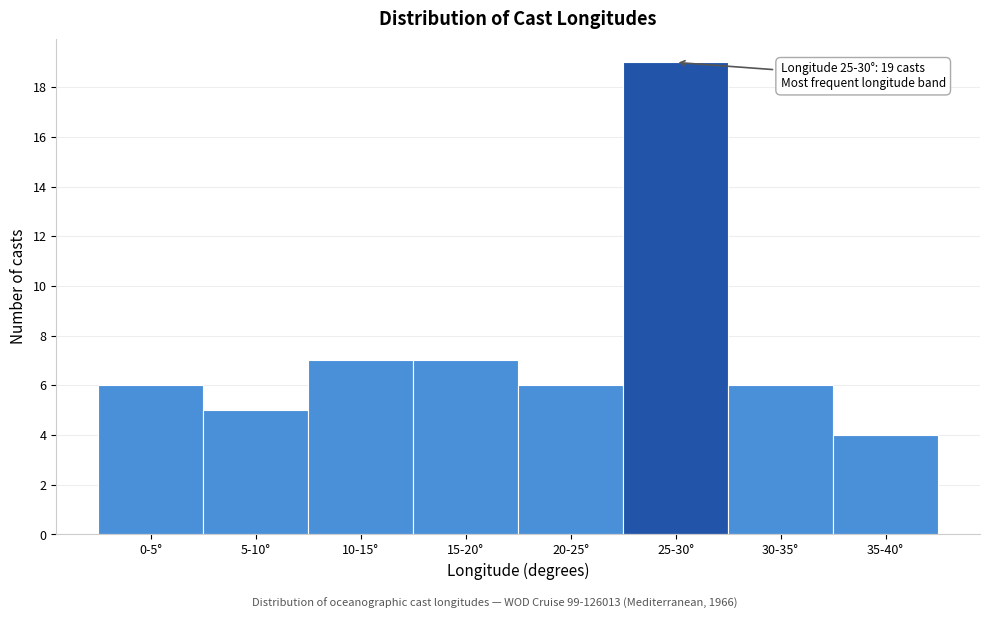

Reading right to left, list all the values displayed in this chart.

4	6	19	6	7	7	5	6